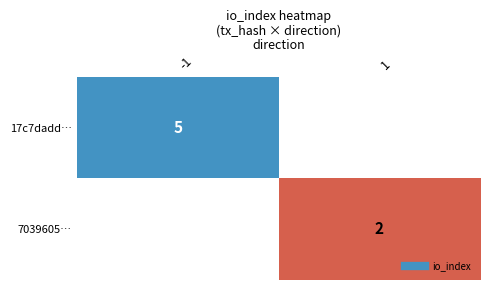

True or false: 7039605… has a value of 1.0 at 1.

False